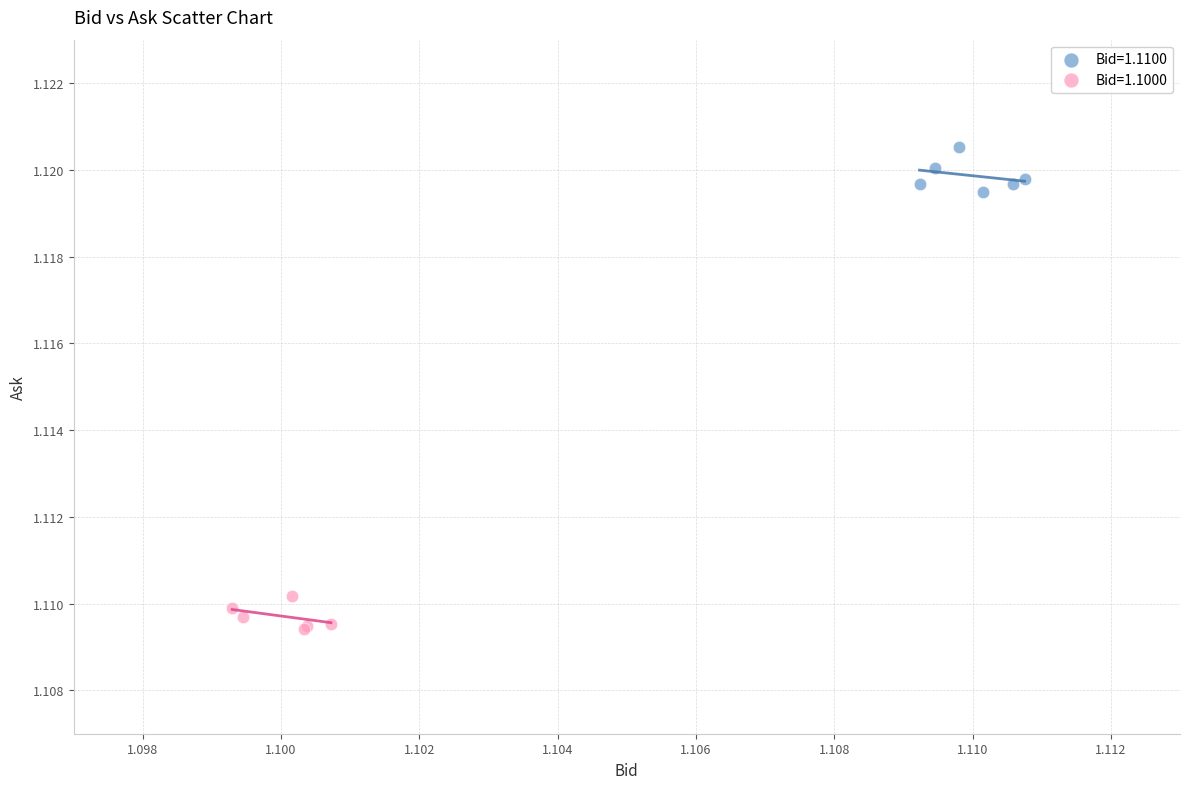

Which series contains the lowest Y value?

Bid=1.1000